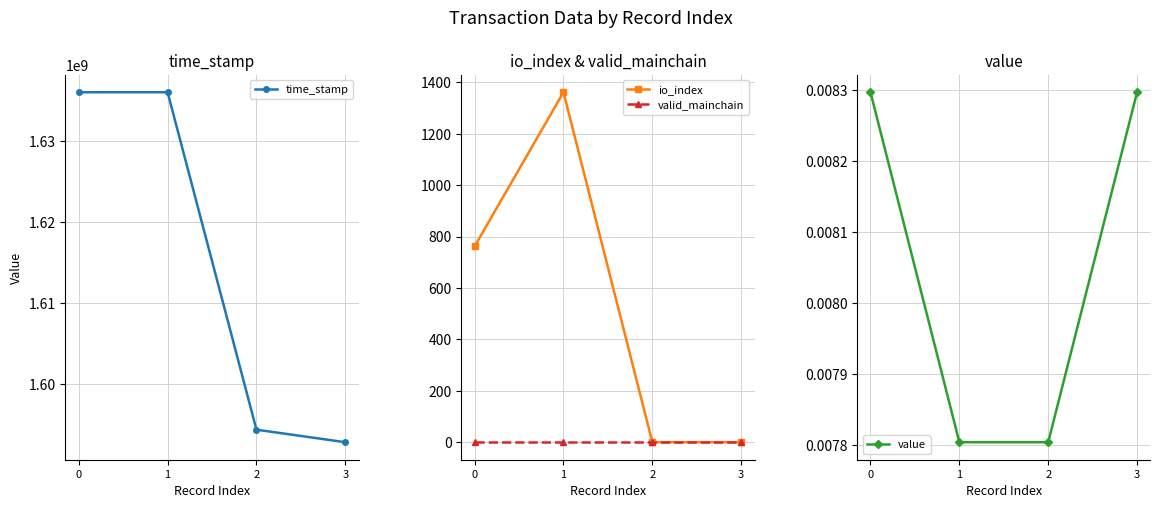

Count the number of data series in this chart.

4